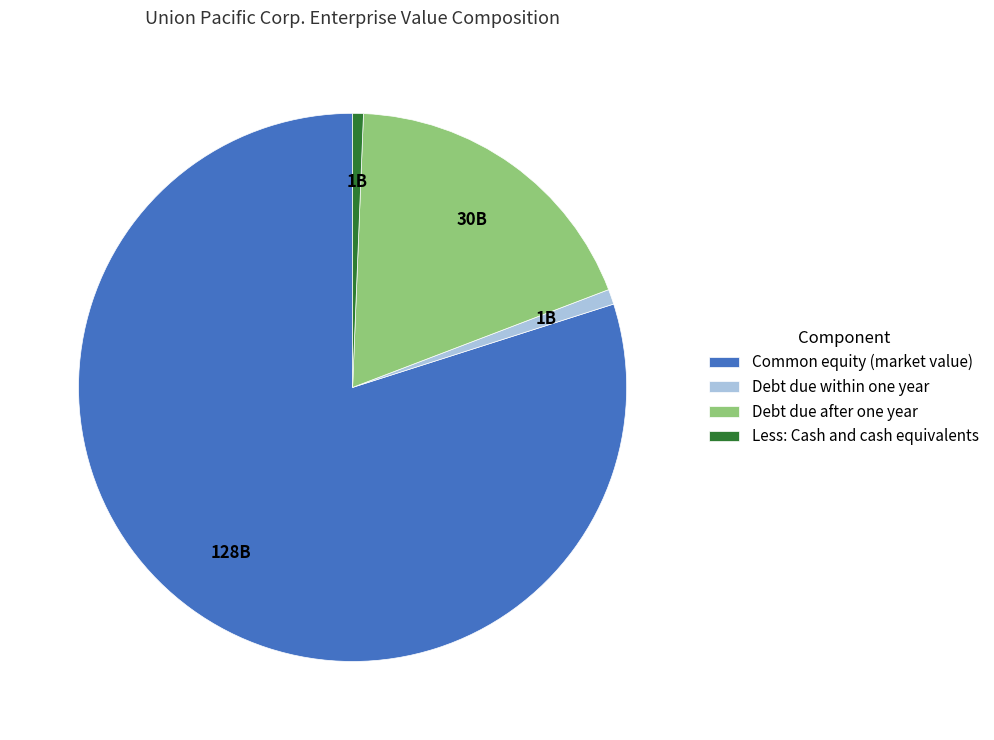

Is the sum of Debt due after one year and Debt due within one year greater than half?

No